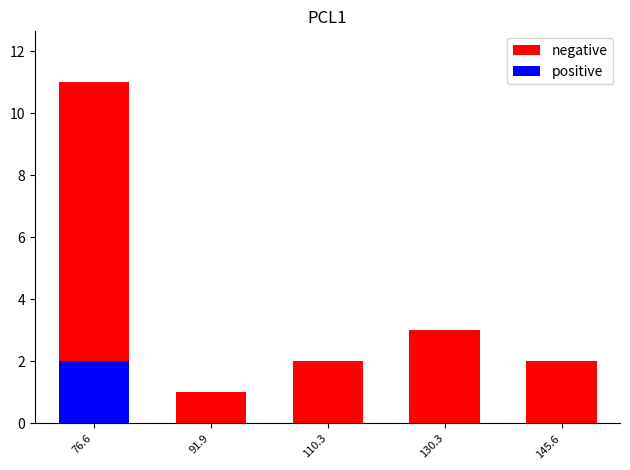

Rank the series by their average value, from highest to lowest.

negative, positive